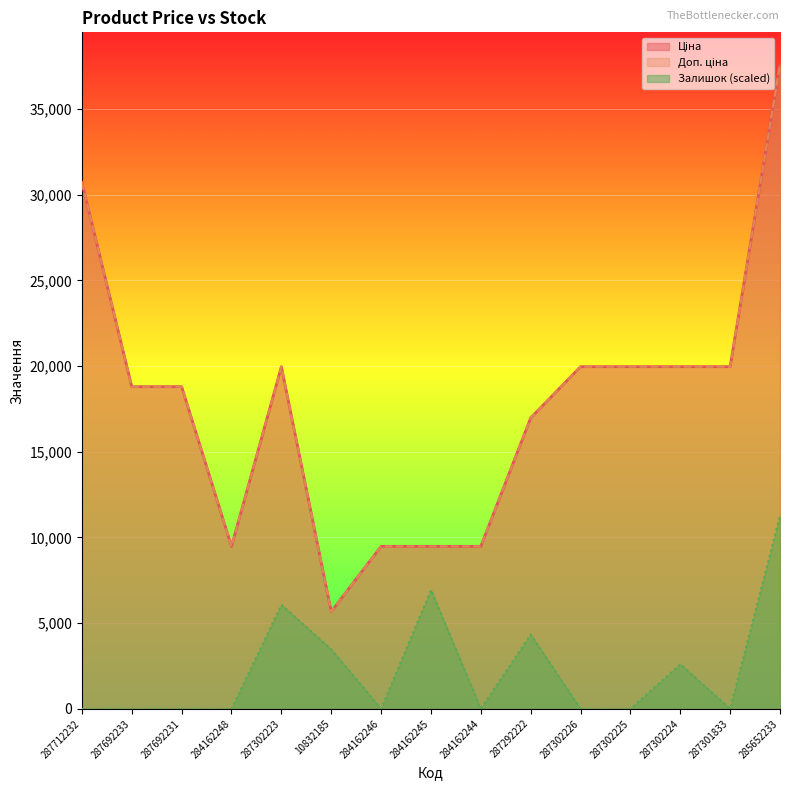

True or false: Ціна and Доп. ціна intersect in this chart.

False